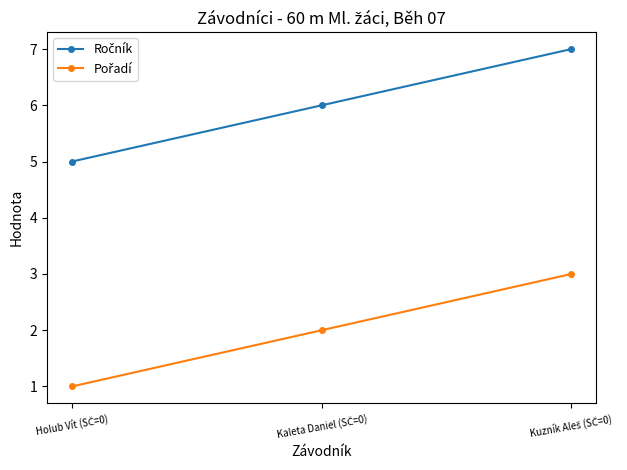

What is the maximum value shown in the chart?

7